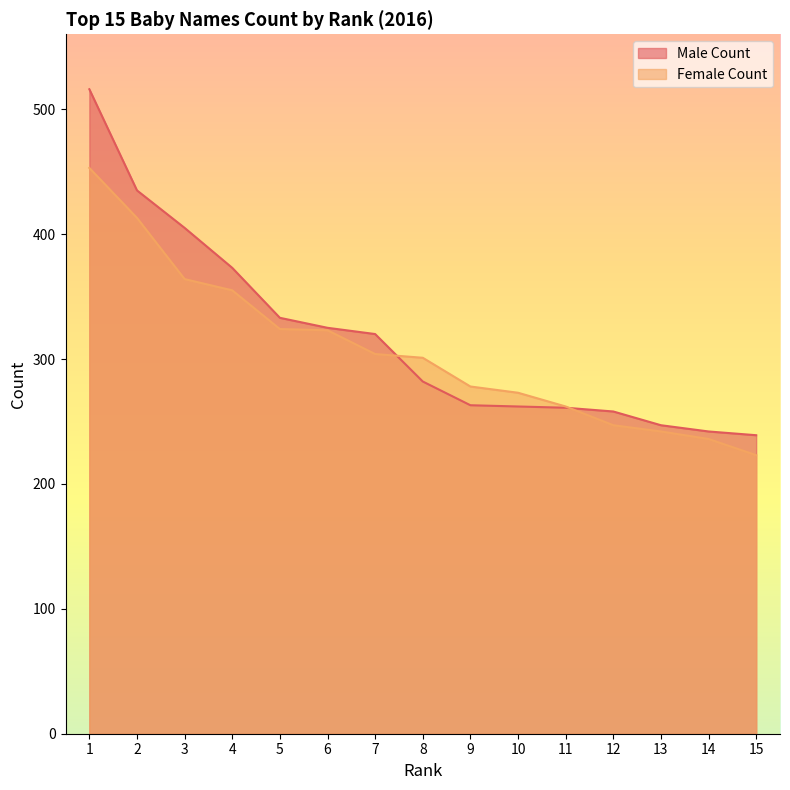

Count the number of data series in this chart.

2